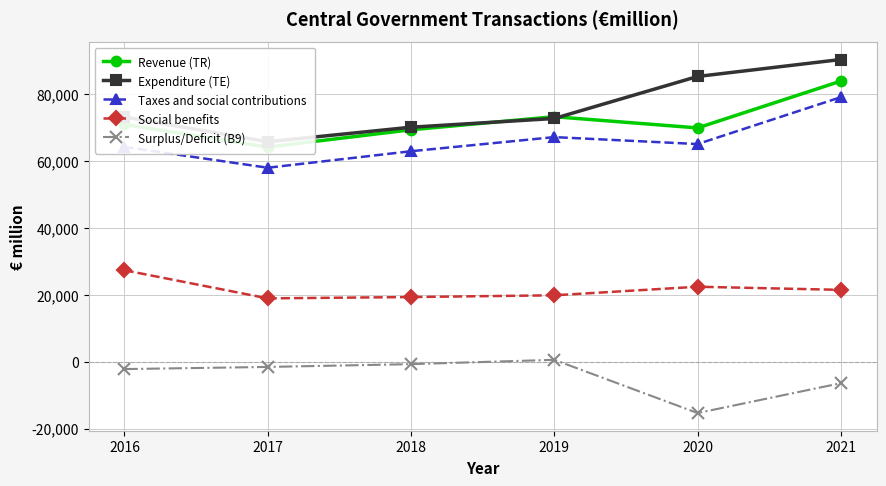

Count the number of data series in this chart.

5